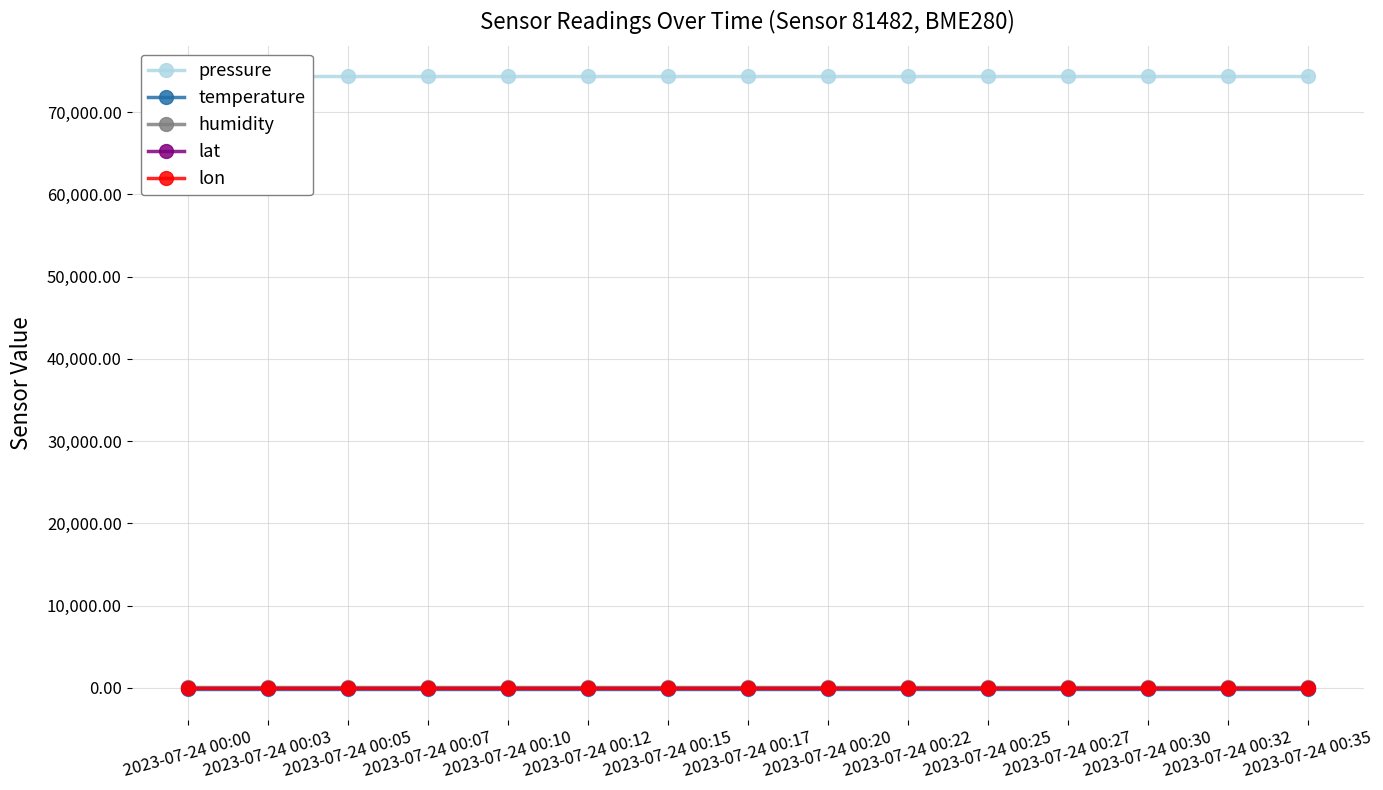

How many lines are shown in the chart?

5